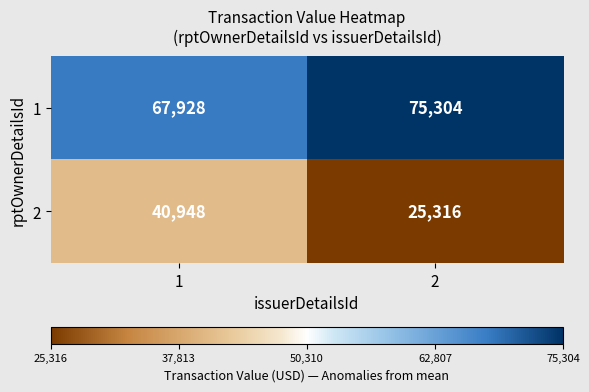

Reading left to right, list all the values displayed in this chart.

1: 67928	75304
2: 40948	25316